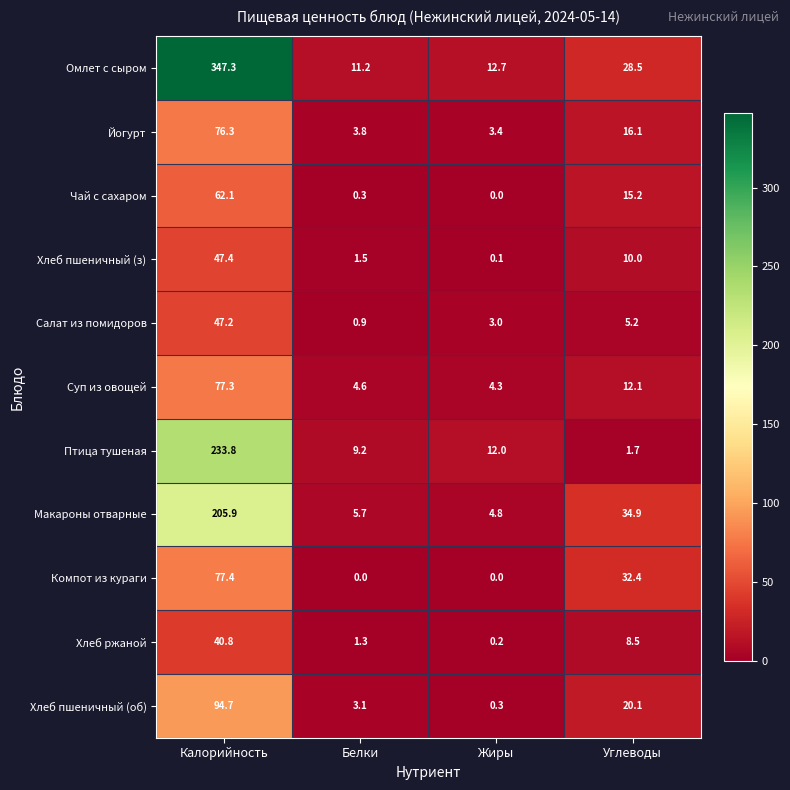

Which series has the largest total across all categories?

Омлет с сыром